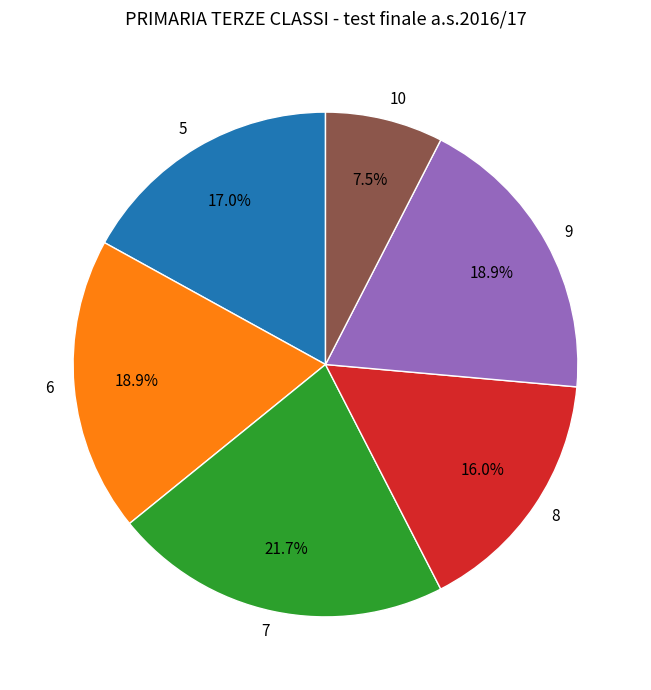

Do 10 and 7 together represent more than half of the pie?

No